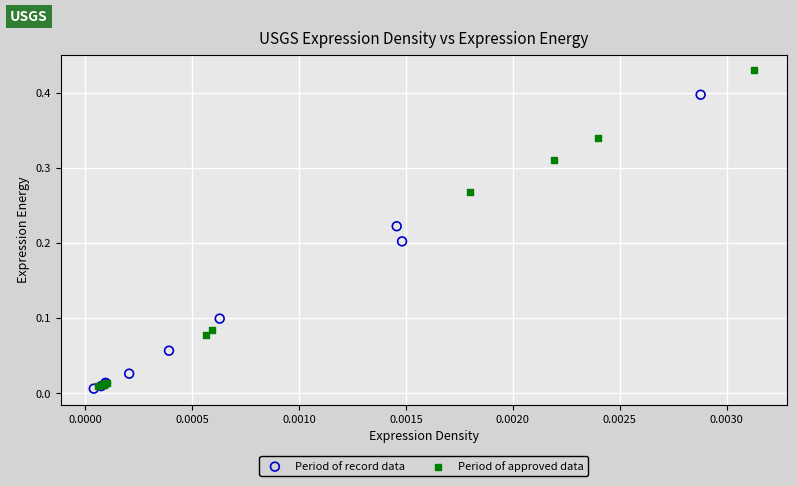

What are all the series names shown in the legend?

Period of record data, Period of approved data